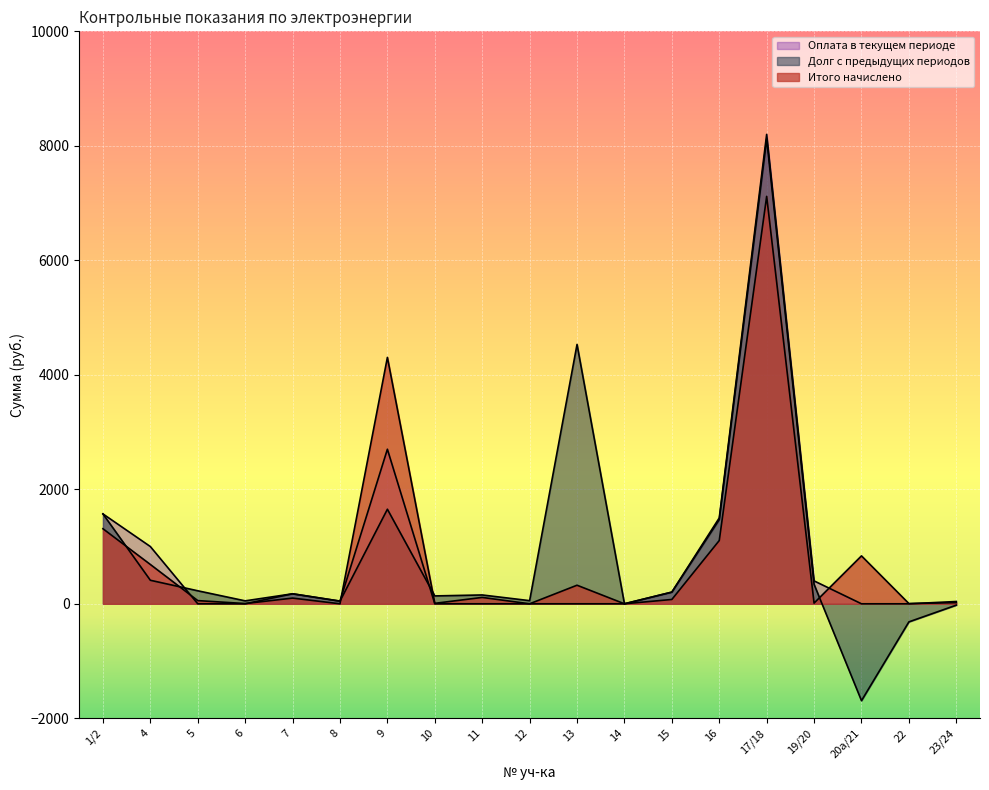

What is the total value across all series at 16?

4074.7